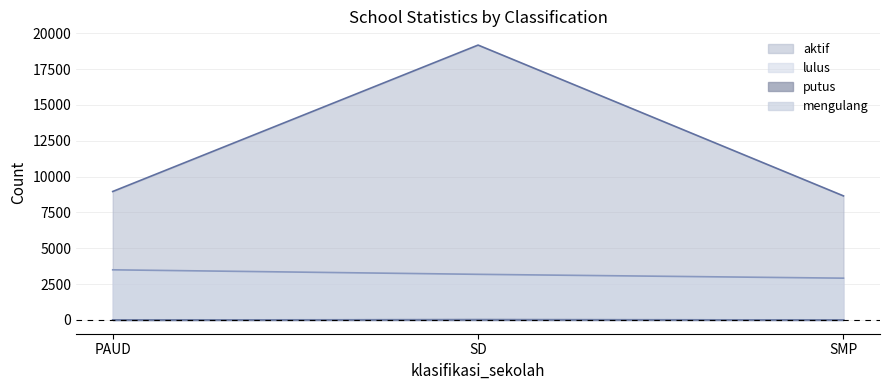

Which series changed the most between PAUD and SMP?

lulus